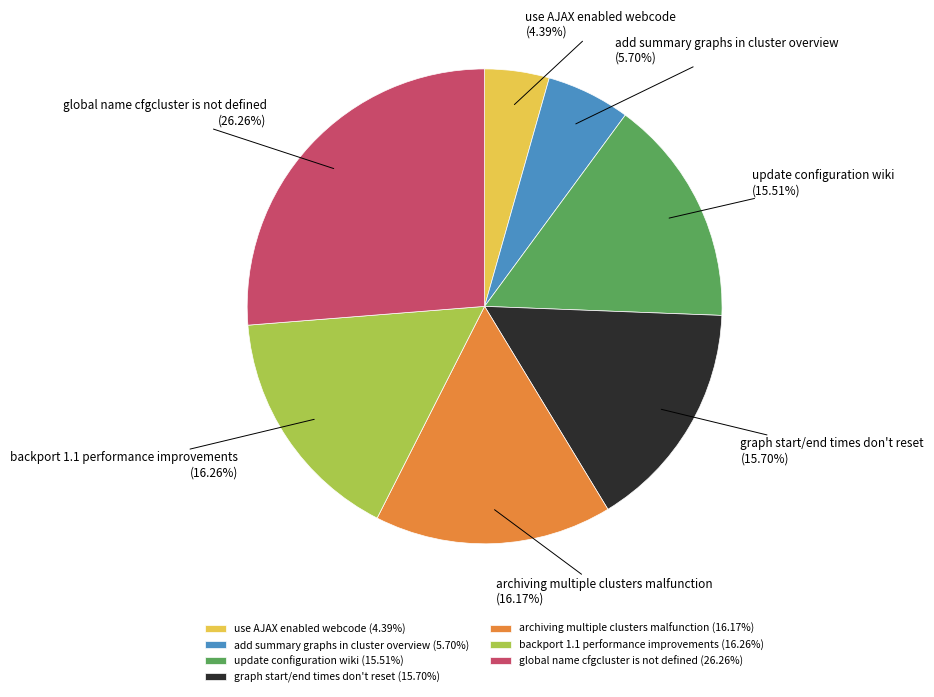

What percentage is NOT represented by backport 1.1 performance improvements?

83.7%